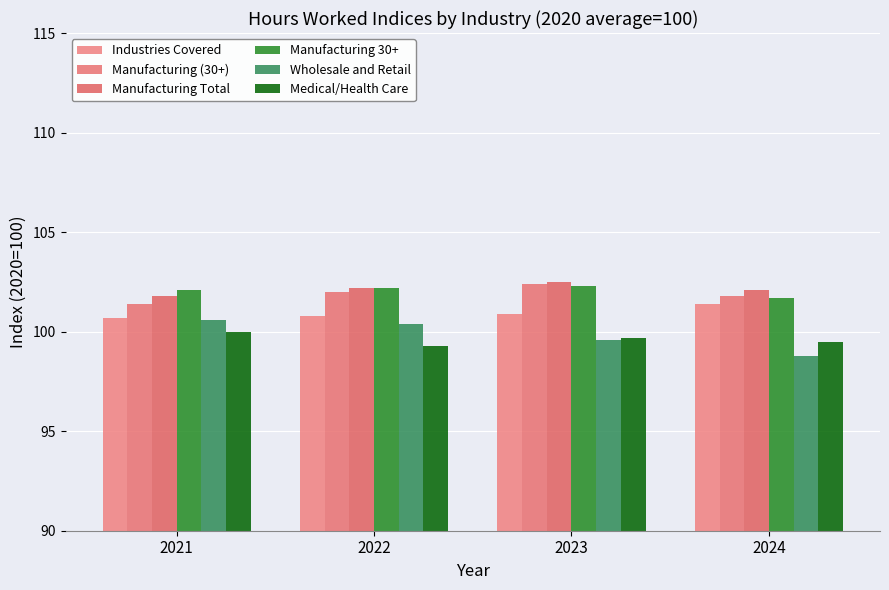

True or false: Manufacturing Total has a value of 63.5 at 2023.

False